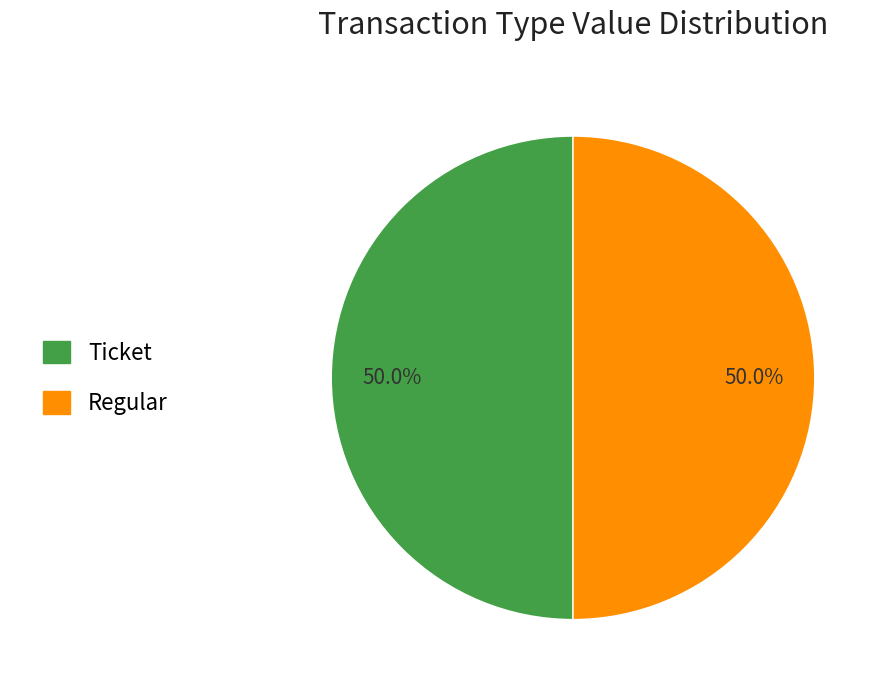

What is the smallest slice in the pie chart?

Ticket (io_index=0)